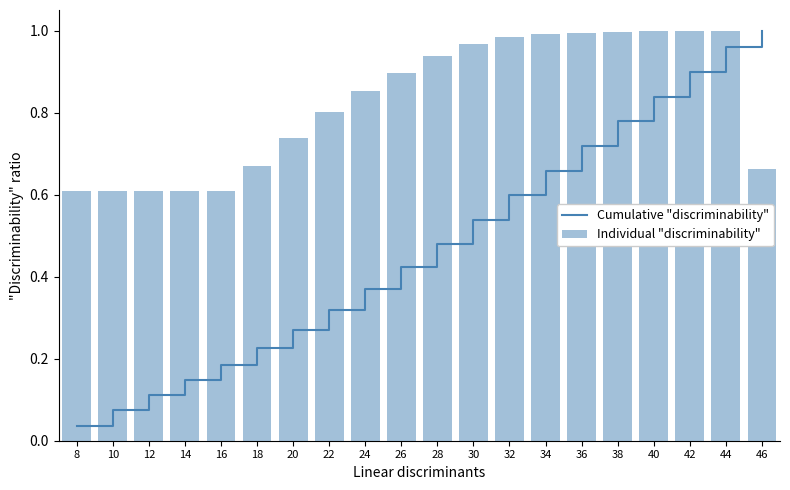

At which label does Individual "discriminability" reach its peak?

42